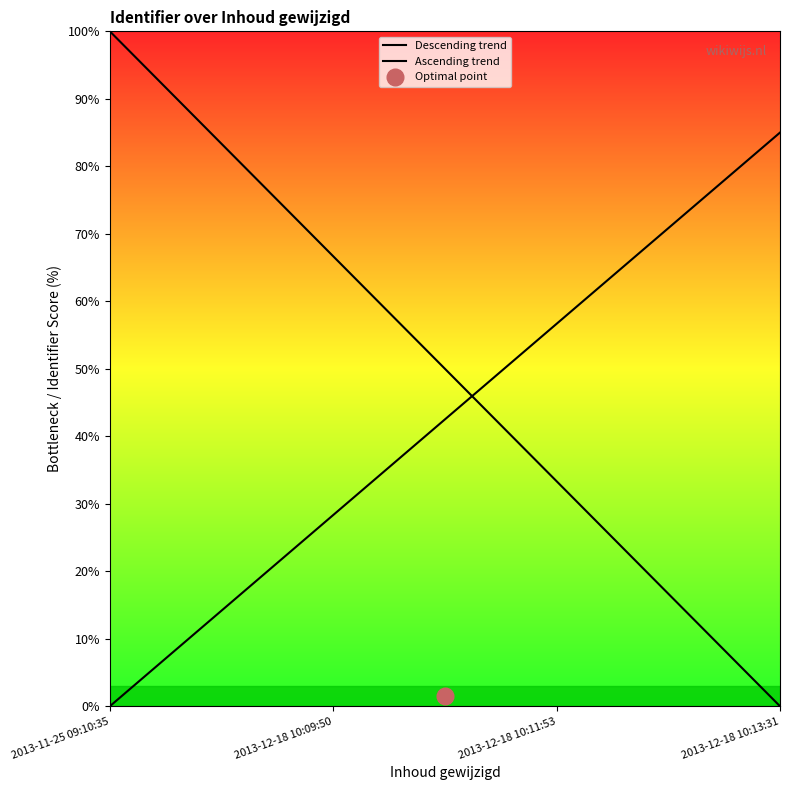

Which series changed the most between 2013-12-18 10:11:53 and 2013-12-18 10:13:31?

Descending trend